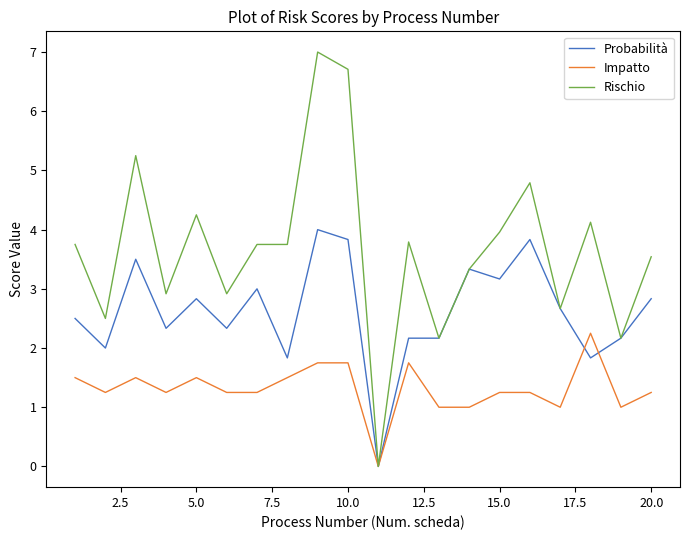

Which series has the widest spread of values?

Rischio